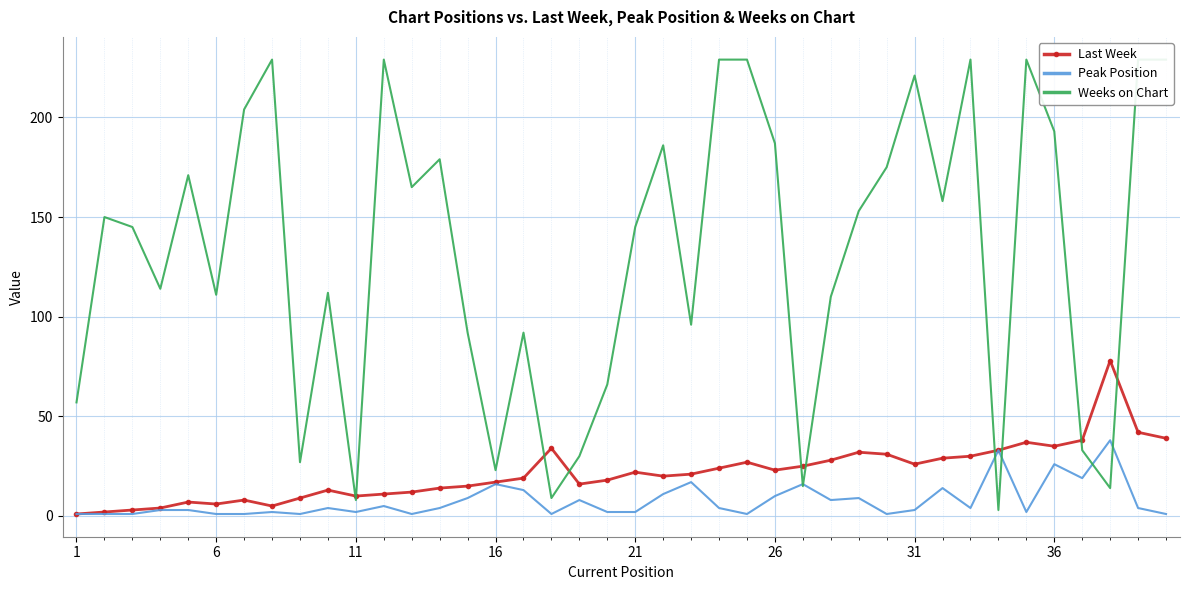

Count the number of data series in this chart.

3